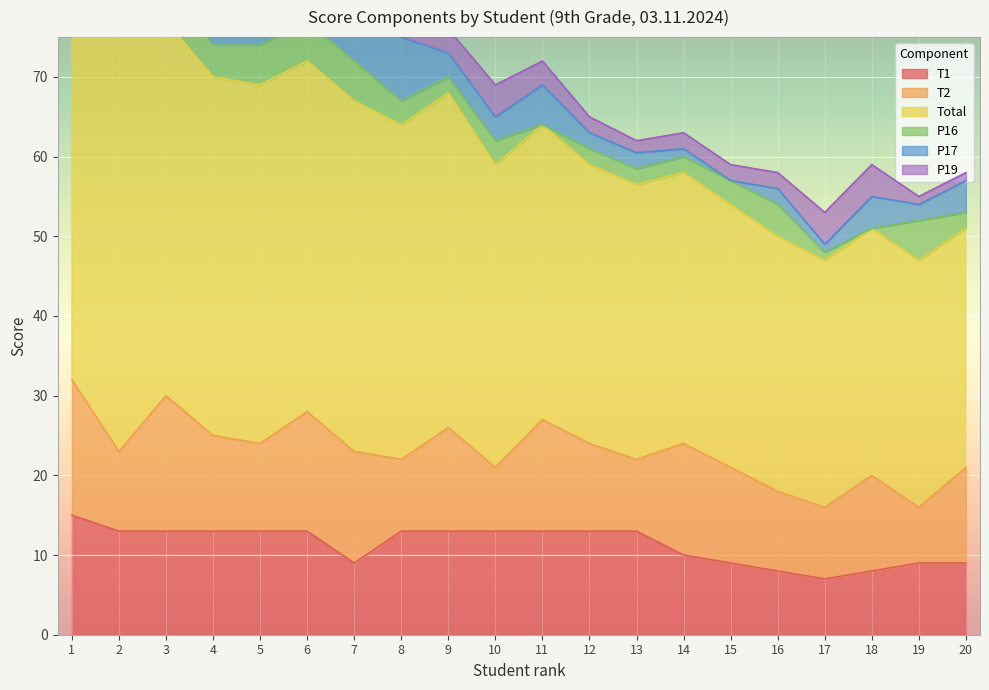

How many intersections are there between T2 and T1?

10